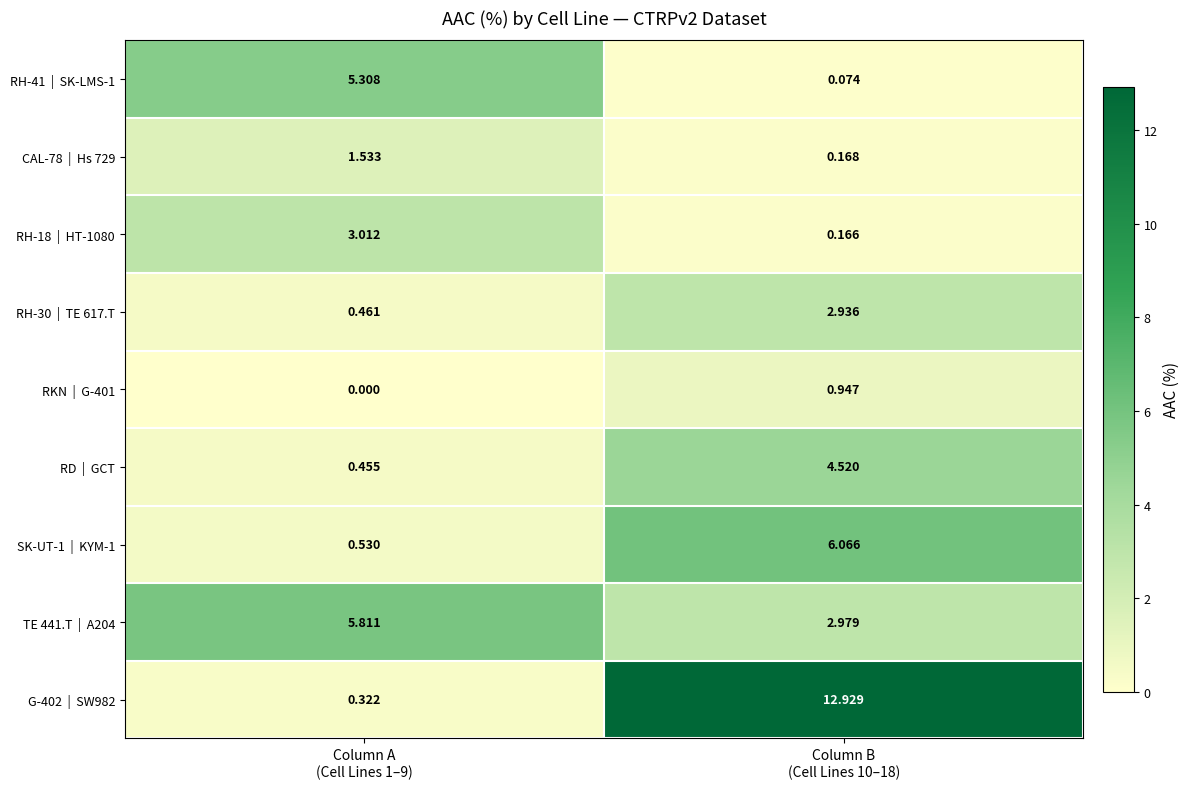

Which series has the largest range (max minus min)?

G-402 | SW982